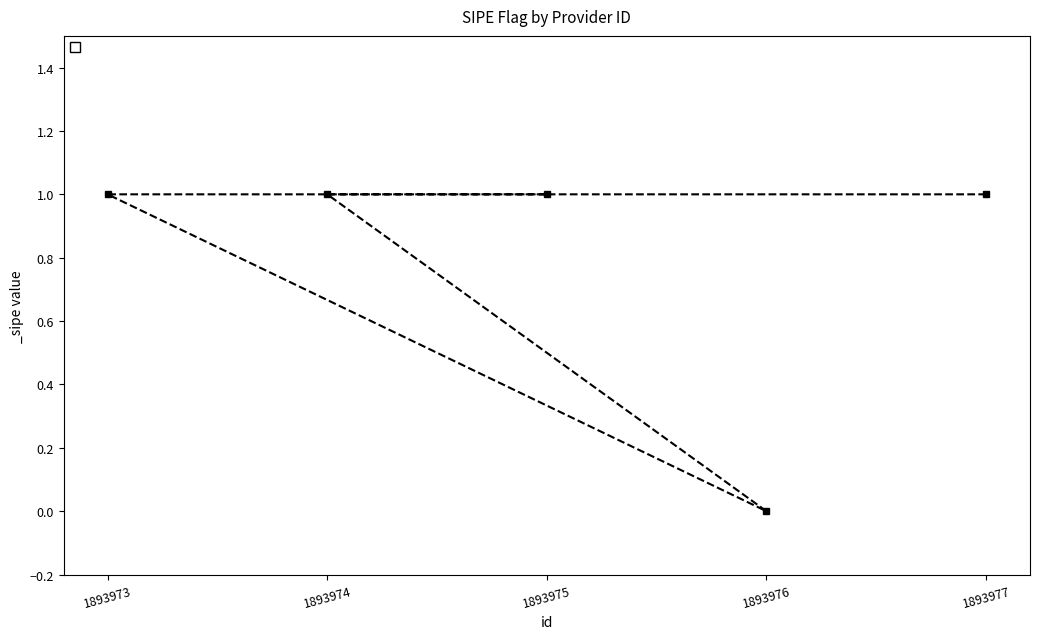

List the labels in order of value, smallest first.

1893976, 1893977, 1893974, 1893973, 1893975